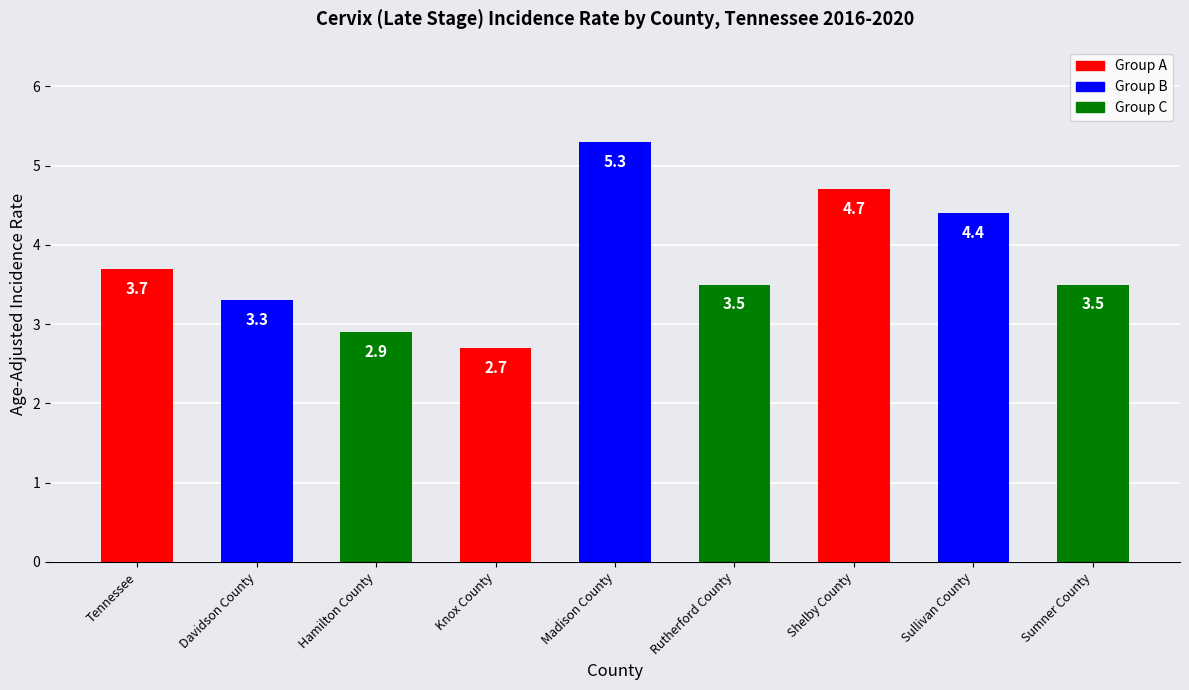

What is the ratio of the value at Tennessee to the value at Madison County?

0.7